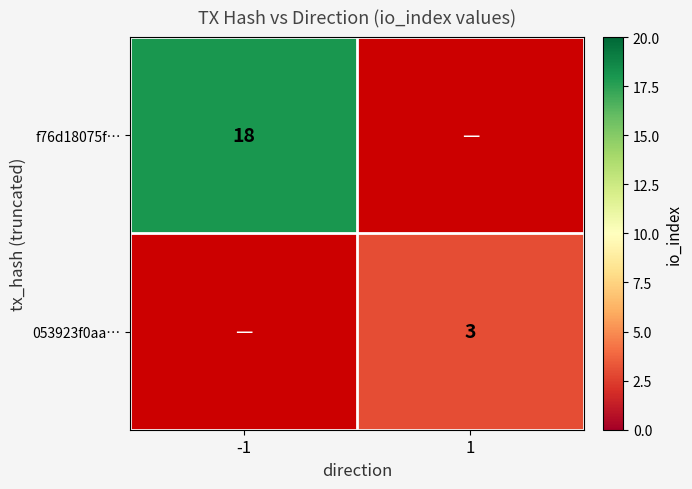

Is the value of f76d18075f… at -1 greater than the value of 053923f0aa… at 1?

Yes